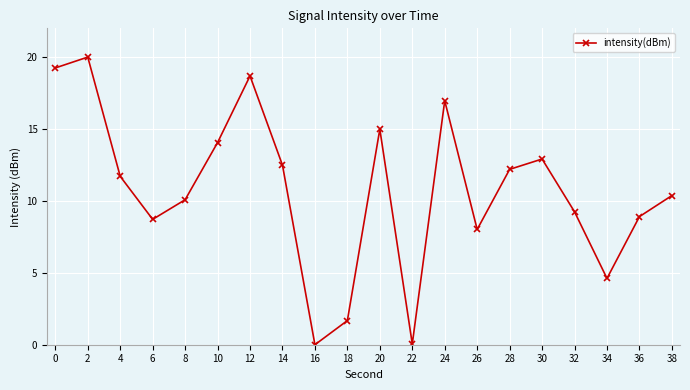

How many interior local valleys (lower than both neighbors) does the data have?

5